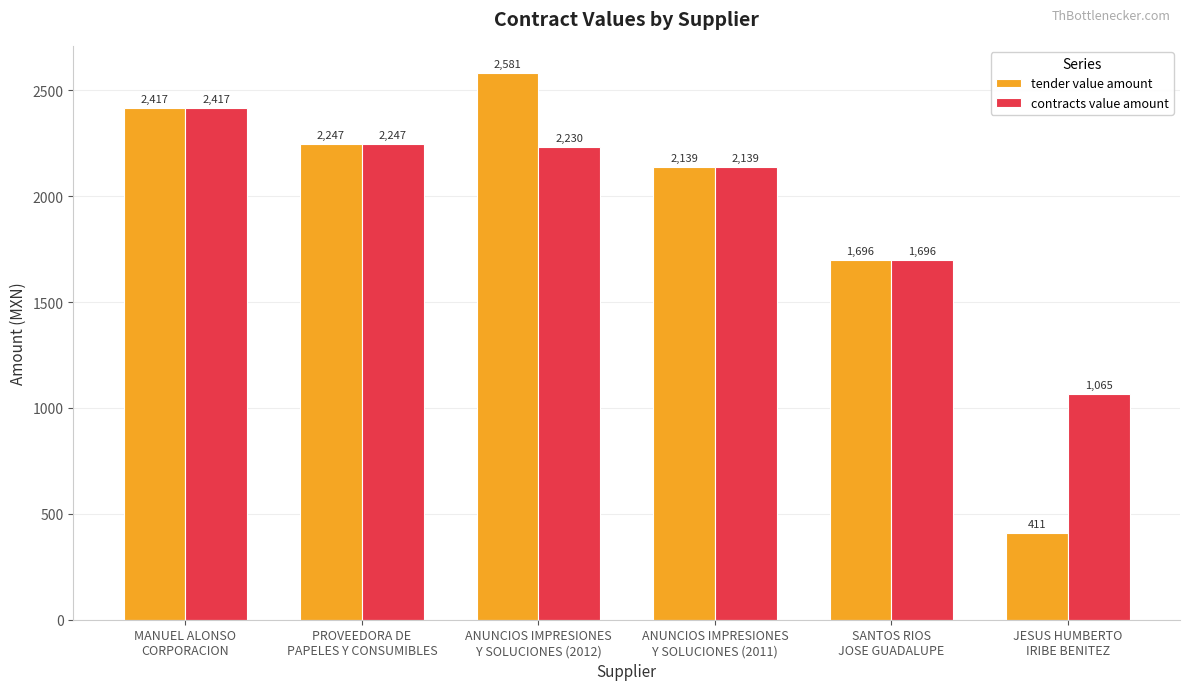

How many bars are there in total?

12